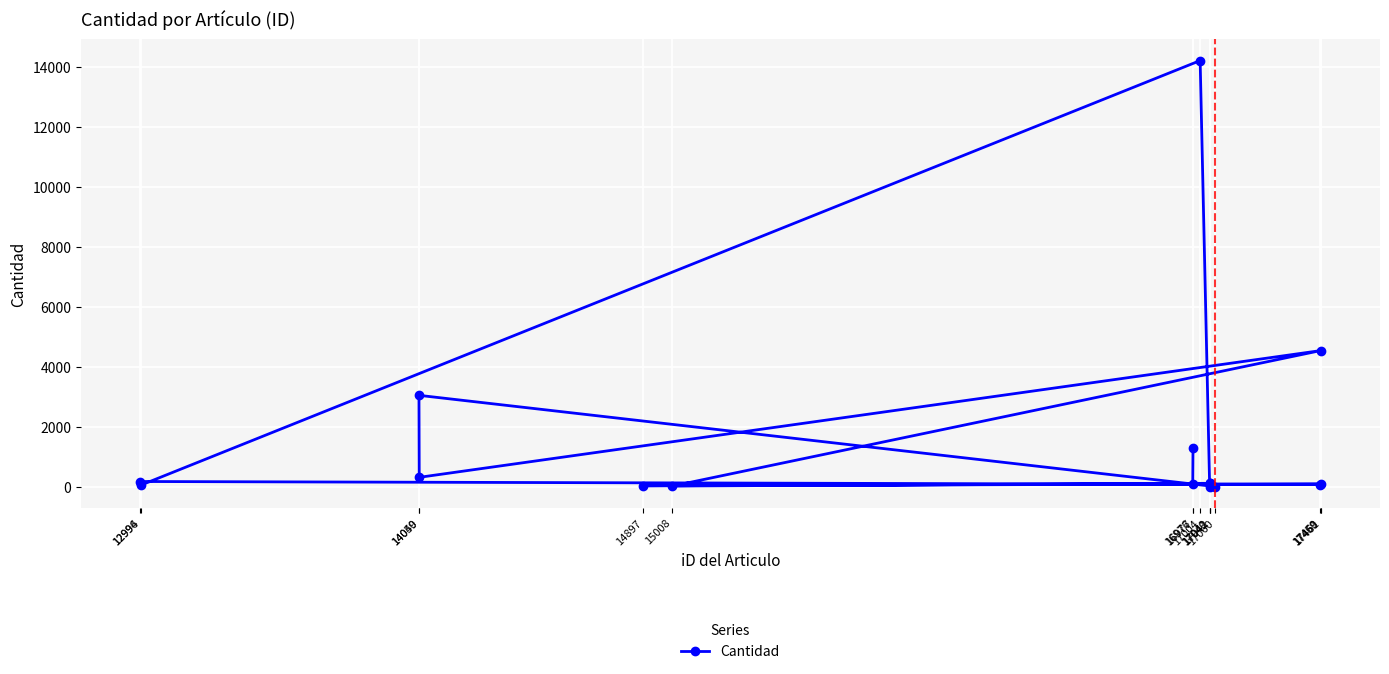

What is the change in value from 17459 to 14050?

+242